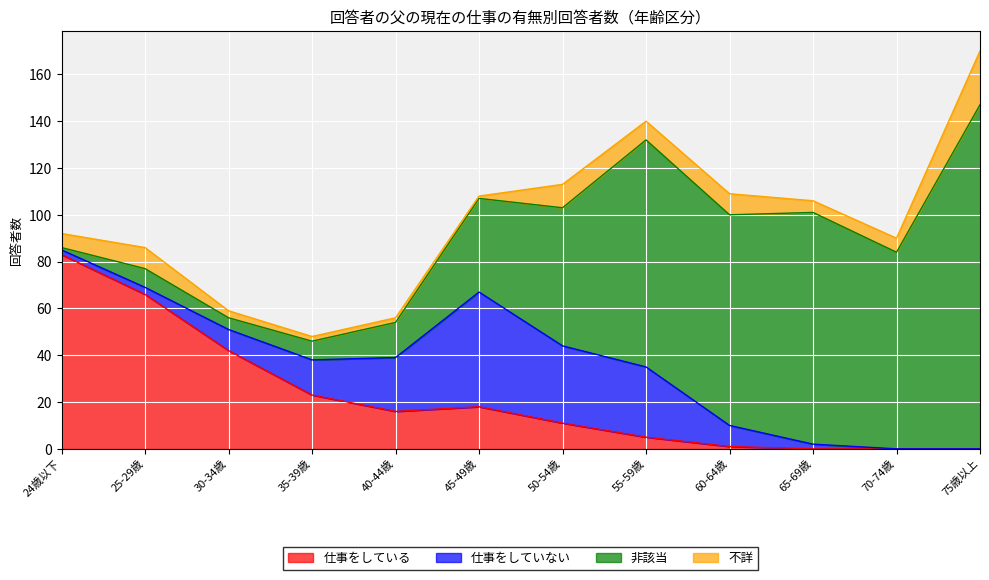

Reading left to right, what are all the values shown in this chart?

仕事をしている: 24歳以下=83	25-29歳=66	30-34歳=42	35-39歳=23	40-44歳=16	45-49歳=18	50-54歳=11	55-59歳=5	60-64歳=1	65-69歳=0	70-74歳=0	75歳以上=0
仕事をしていない: 24歳以下=2	25-29歳=3	30-34歳=9	35-39歳=15	40-44歳=23	45-49歳=49	50-54歳=33	55-59歳=30	60-64歳=9	65-69歳=2	70-74歳=0	75歳以上=0
非該当: 24歳以下=1	25-29歳=8	30-34歳=5	35-39歳=8	40-44歳=15	45-49歳=40	50-54歳=59	55-59歳=97	60-64歳=90	65-69歳=99	70-74歳=84	75歳以上=147
不詳: 24歳以下=6	25-29歳=9	30-34歳=3	35-39歳=2	40-44歳=2	45-49歳=1	50-54歳=10	55-59歳=8	60-64歳=9	65-69歳=5	70-74歳=6	75歳以上=23